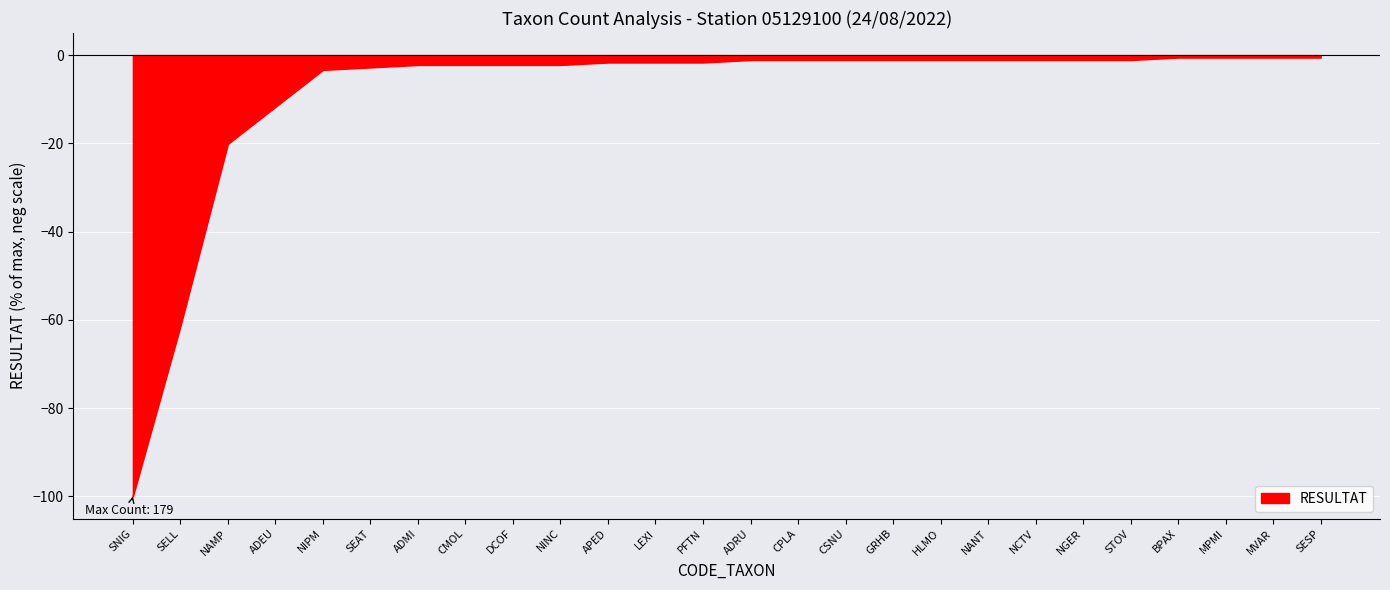

What is the difference between the maximum and minimum values?

99.4